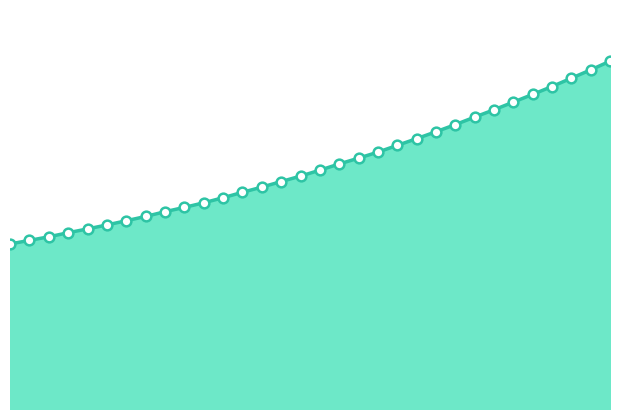

Is this an area chart (filled region under the line)?

Yes